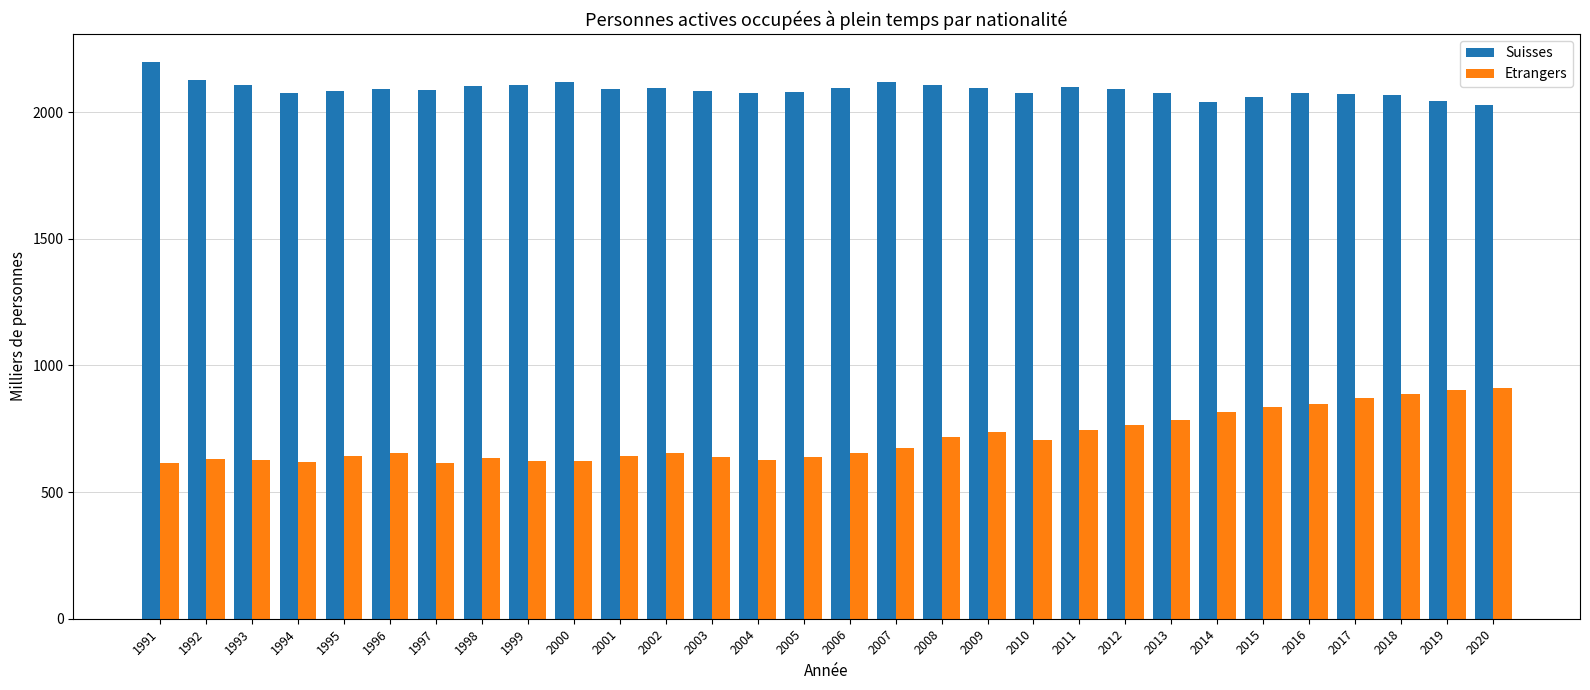

Is the value of Etrangers at 2012 greater than the value of Suisses at 2018?

No